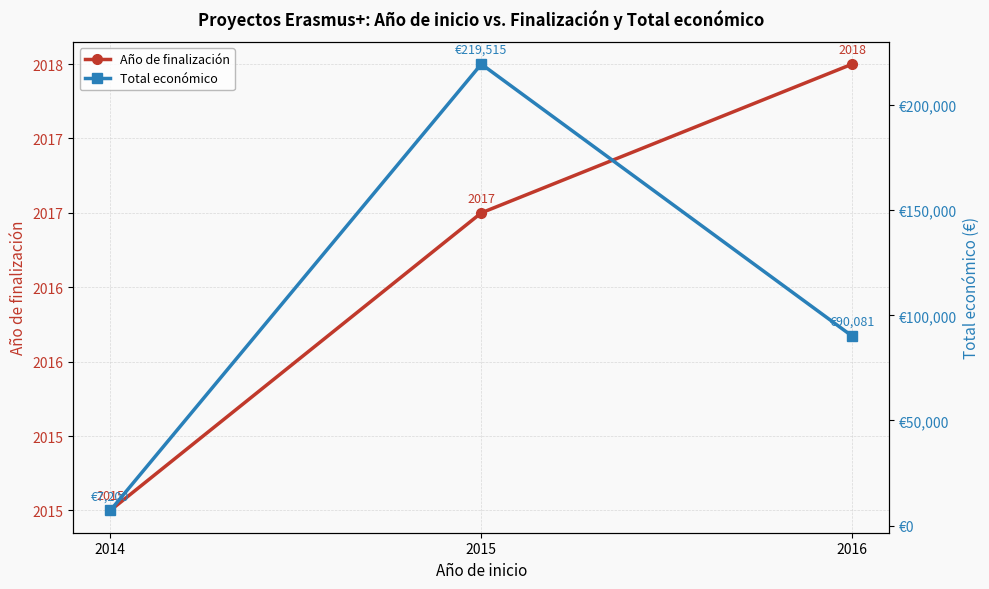

Rank the categories by Total económico value from lowest to highest.

2014, 2016, 2015